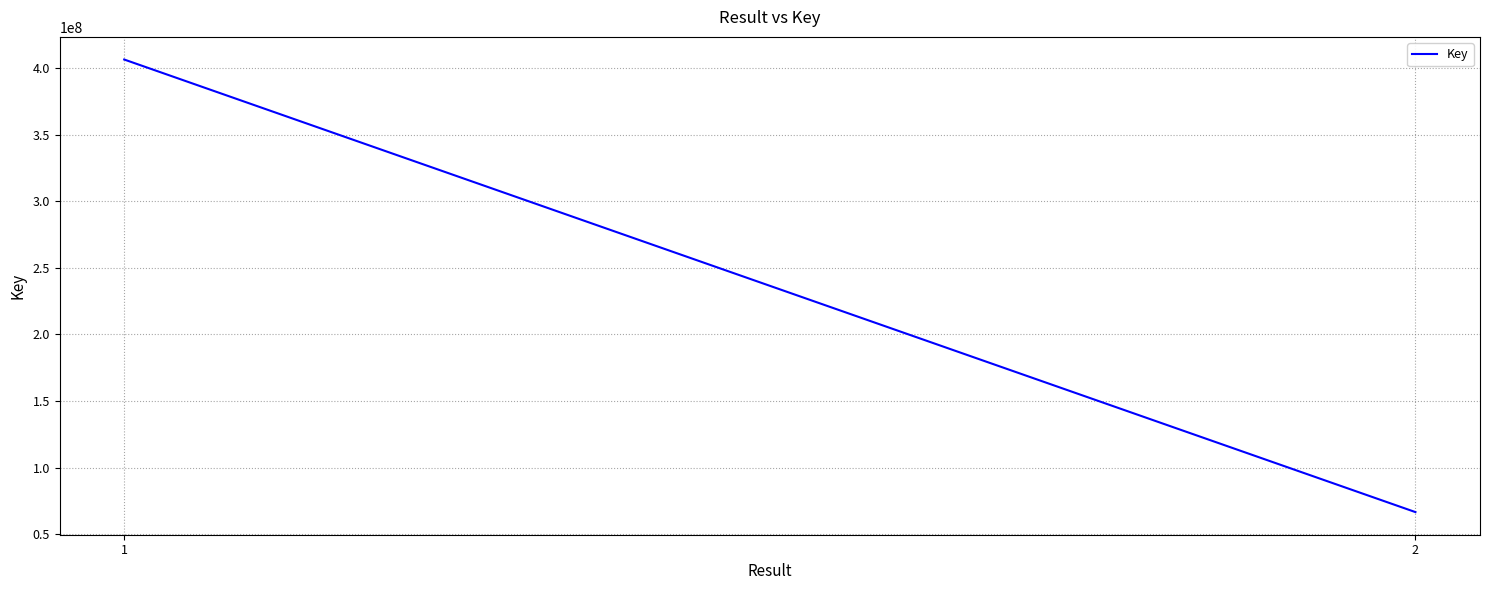

True or false: the data shows 406422979 at 1.

True